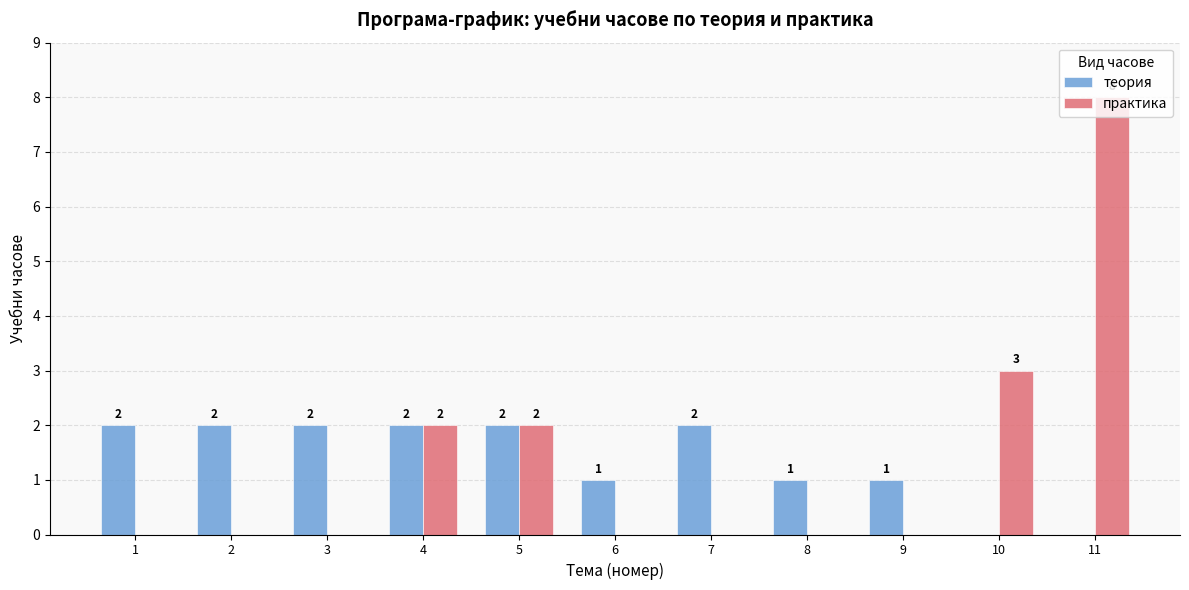

Reading left to right, list all the values displayed in this chart.

теория: 2	2	2	2	2	1	2	1	1	0	0
практика: 0	0	0	2	2	0	0	0	0	3	8